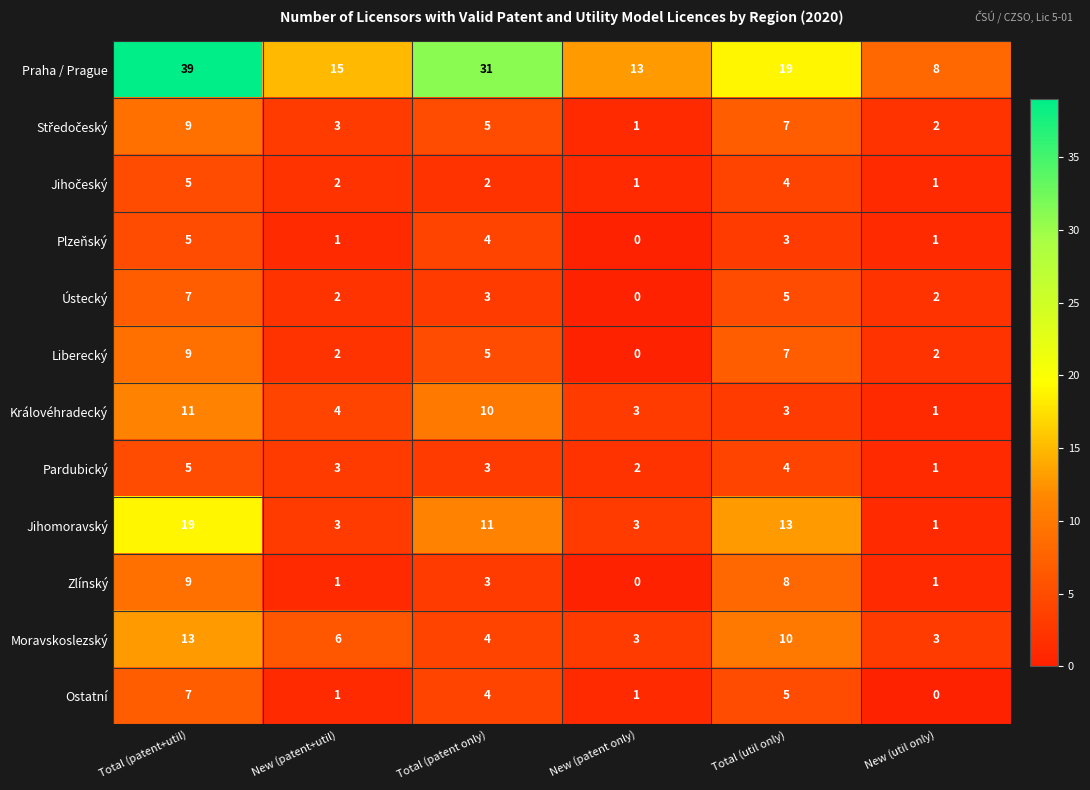

Which series has the largest range (max minus min)?

Praha / Prague